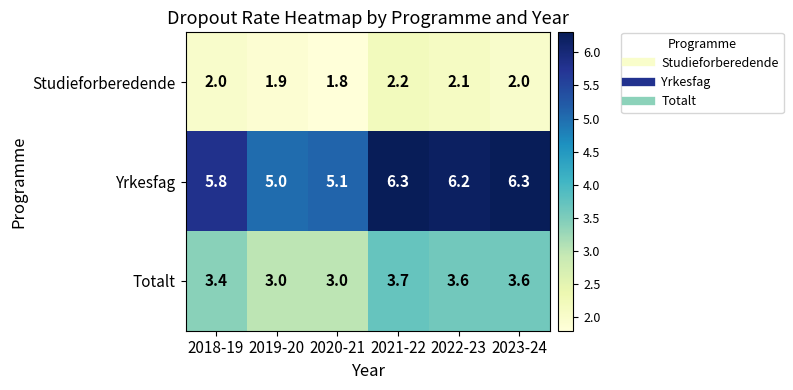

Which series changed the most between 2018-19 and 2019-20?

Yrkesfag